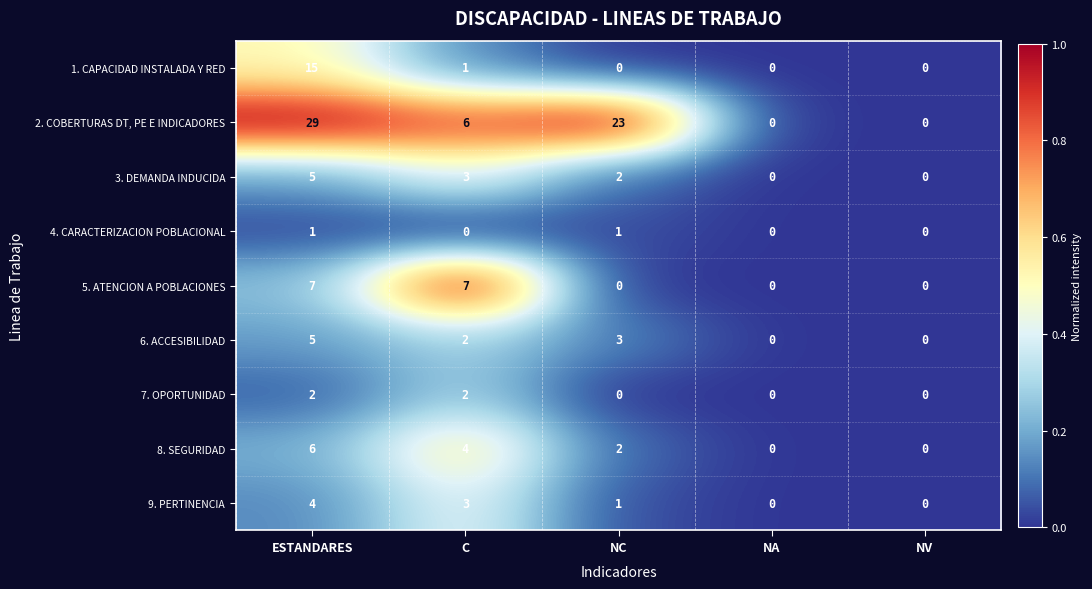

How many 8. SEGURIDAD values are between 0 and 4?

4